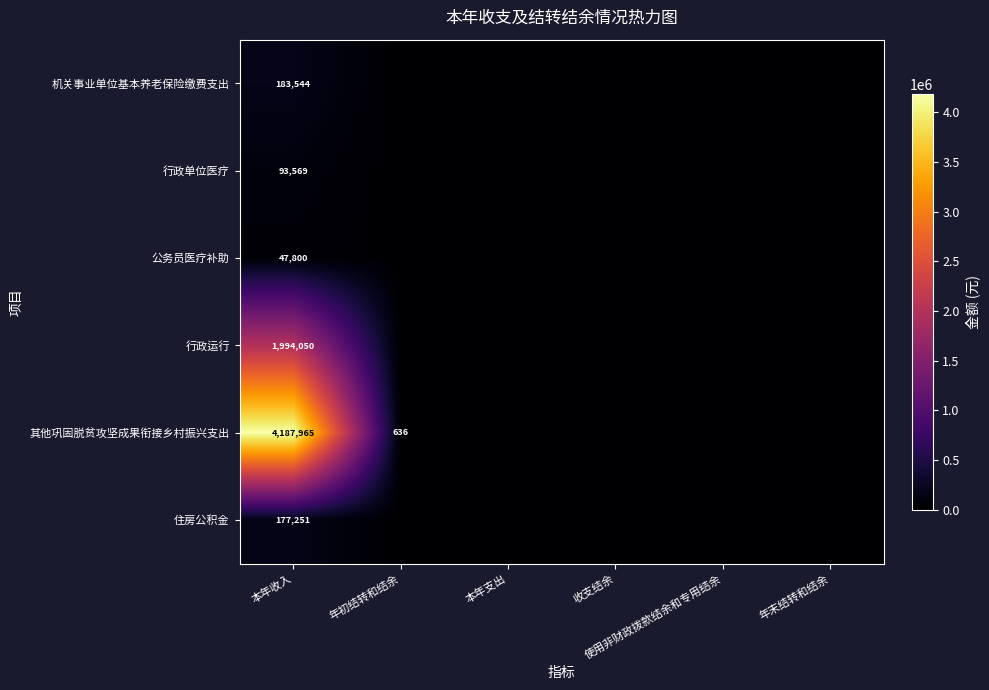

Which has a higher value, 使用非财政拨款结余和专用结余 or 本年收入?

本年收入